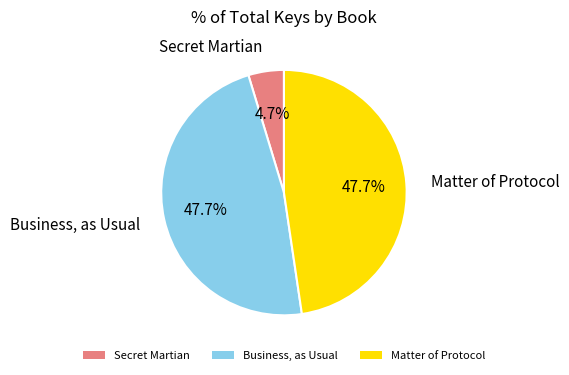

True or false: Business, as Usual accounts for 35% of the total.

False